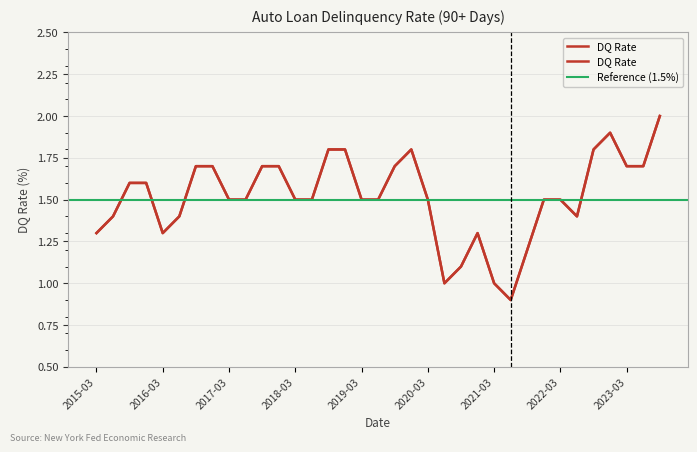

At which category does the chart reach its peak across all series?

2023-09-01